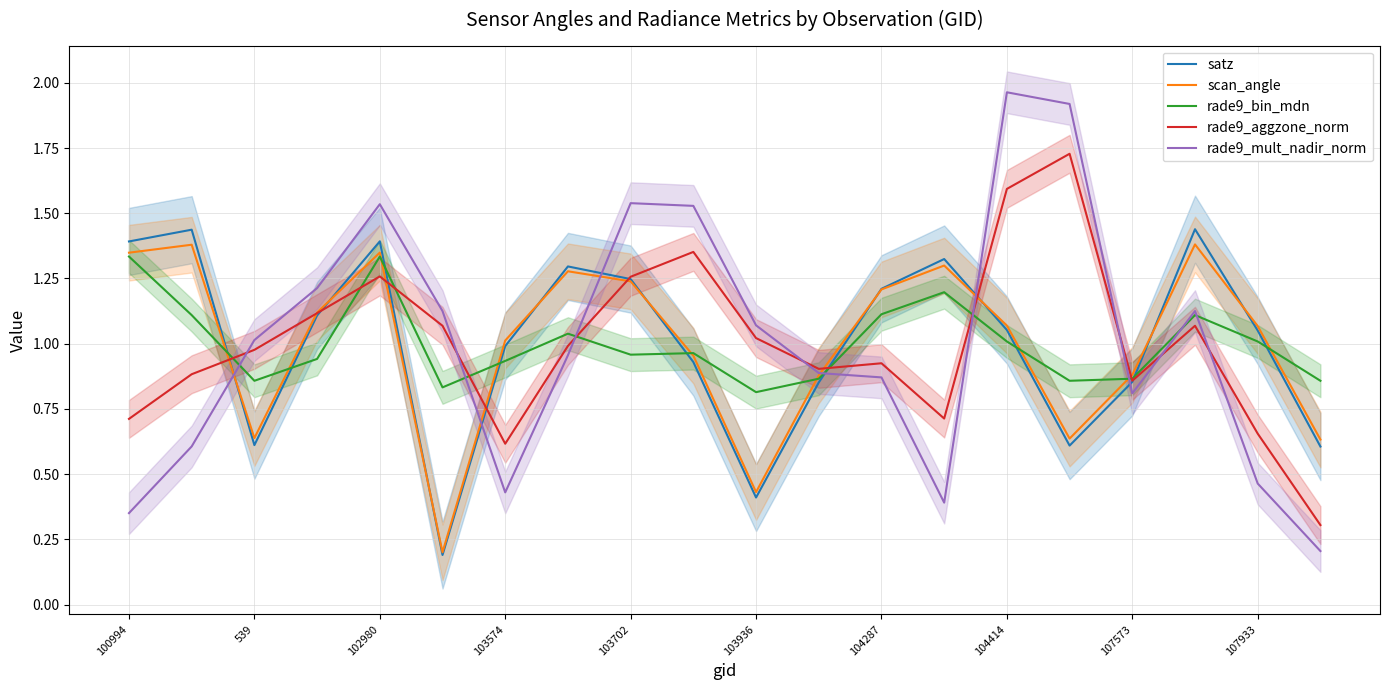

What is the minimum value for rade9_aggzone_norm?

0.3